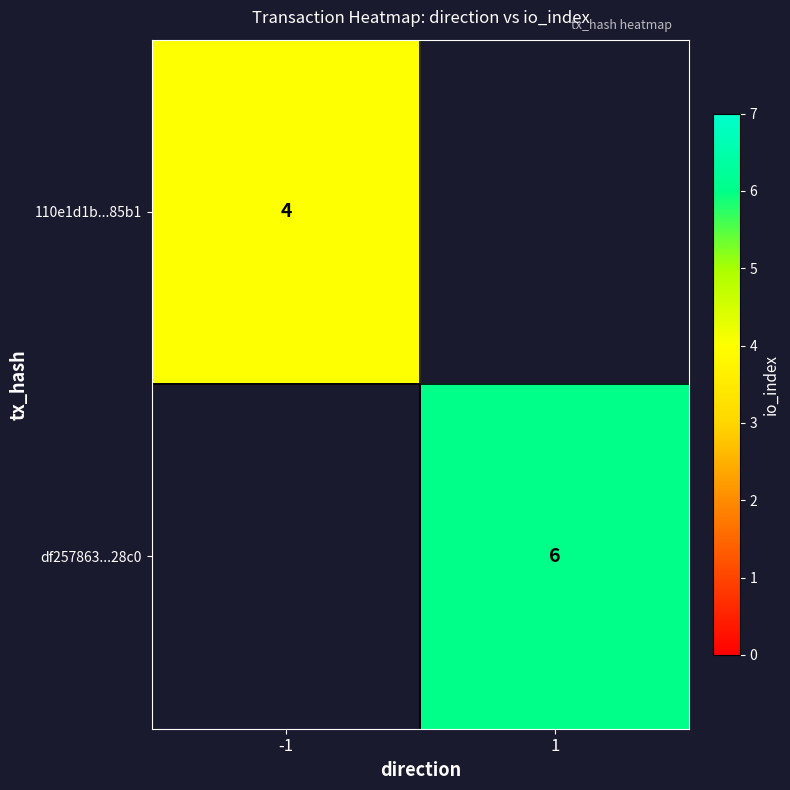

True or false: 110e1d1b...85b1 has a value of 4 at -1.

True